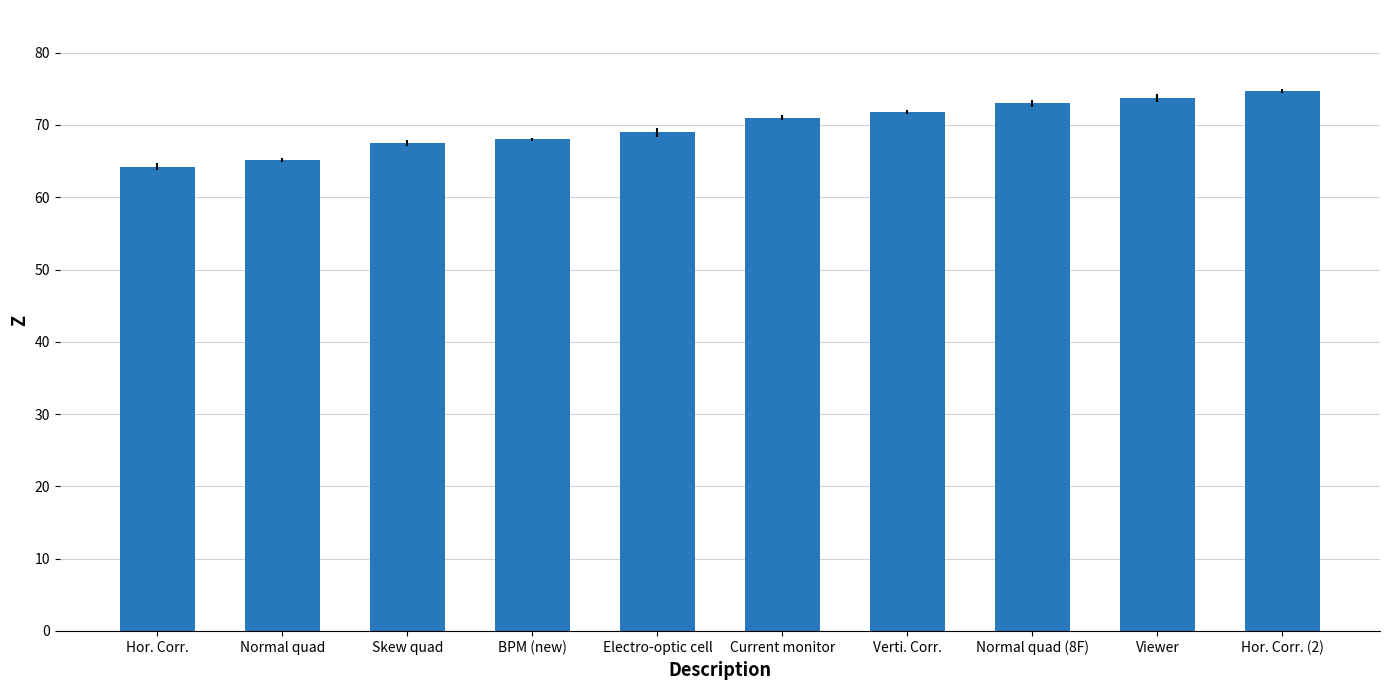

What is the change in value from BPM (new) to Electro-optic cell?

+1.0